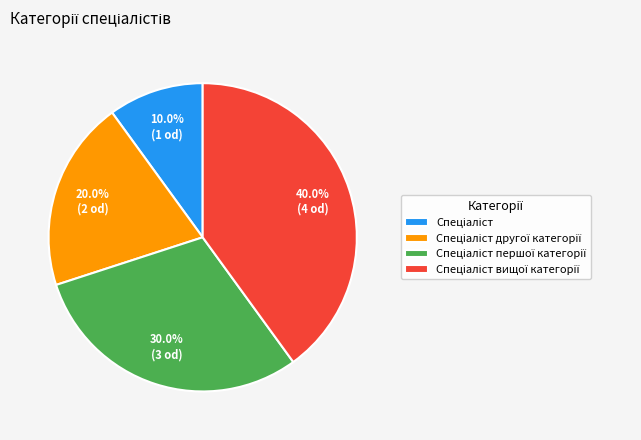

Does any single category account for the majority?

No